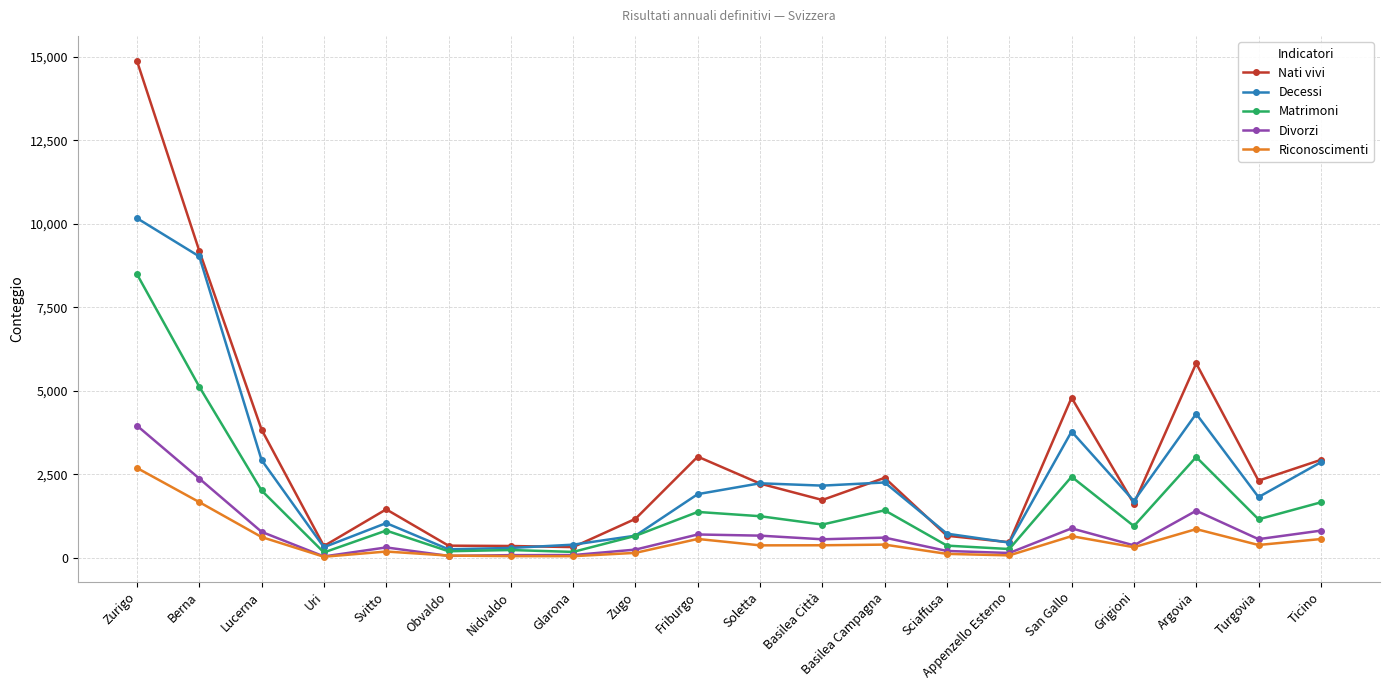

Which series has the widest spread of values?

Nati vivi